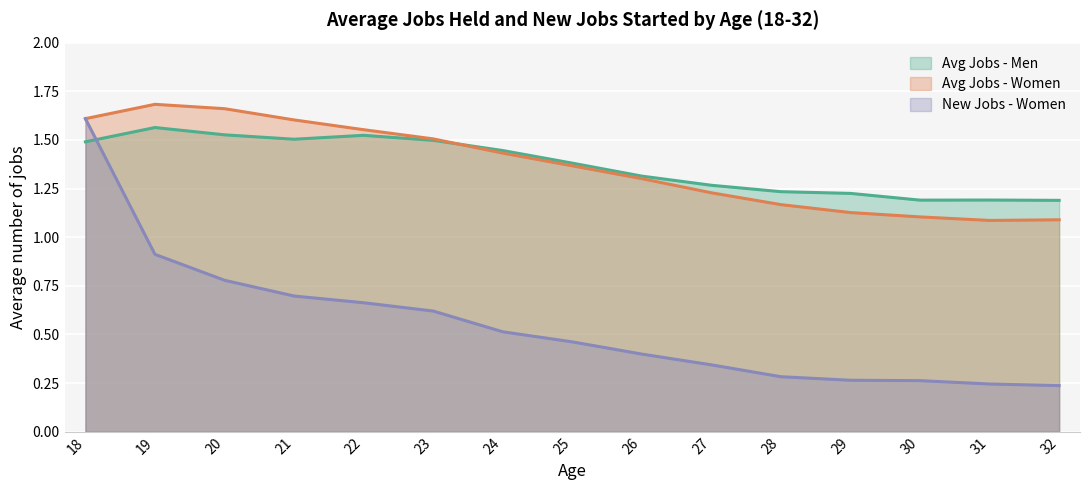

In Avg Jobs - Women, how many points are lower than both neighbors (excluding endpoints)?

1